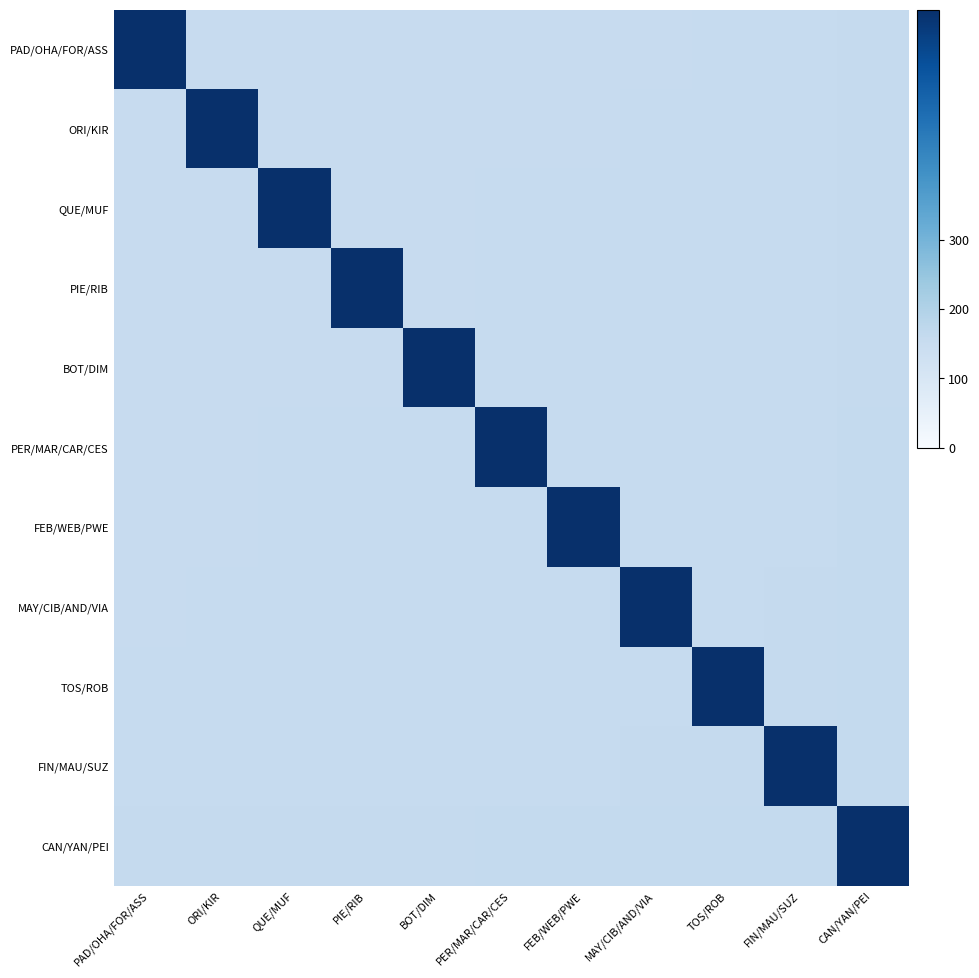

Reading left to right, transcribe all the data shown in this chart.

PAD/OHA/FOR/ASS: PAD/OHA/FOR/ASS=631.7	ORI/KIR=153.2	QUE/MUF=153.5	PIE/RIB=153.8	BOT/DIM=154.2	PER/MAR/CAR/CES=155.0	FEB/WEB/PWE=155.0	MAY/CIB/AND/VIA=155.2	TOS/ROB=155.5	FIN/MAU/SUZ=155.5	CAN/YAN/PEI=158.3
ORI/KIR: PAD/OHA/FOR/ASS=153.2	ORI/KIR=631.7	QUE/MUF=153.9	PIE/RIB=154.2	BOT/DIM=154.6	PER/MAR/CAR/CES=155.4	FEB/WEB/PWE=155.4	MAY/CIB/AND/VIA=155.6	TOS/ROB=155.9	FIN/MAU/SUZ=155.9	CAN/YAN/PEI=158.8
QUE/MUF: PAD/OHA/FOR/ASS=153.5	ORI/KIR=153.9	QUE/MUF=631.7	PIE/RIB=154.4	BOT/DIM=154.8	PER/MAR/CAR/CES=155.6	FEB/WEB/PWE=155.6	MAY/CIB/AND/VIA=155.8	TOS/ROB=156.1	FIN/MAU/SUZ=156.2	CAN/YAN/PEI=159.0
PIE/RIB: PAD/OHA/FOR/ASS=153.8	ORI/KIR=154.2	QUE/MUF=154.4	PIE/RIB=631.7	BOT/DIM=155.1	PER/MAR/CAR/CES=155.9	FEB/WEB/PWE=155.9	MAY/CIB/AND/VIA=156.2	TOS/ROB=156.4	FIN/MAU/SUZ=156.5	CAN/YAN/PEI=159.3
BOT/DIM: PAD/OHA/FOR/ASS=154.2	ORI/KIR=154.6	QUE/MUF=154.8	PIE/RIB=155.1	BOT/DIM=631.7	PER/MAR/CAR/CES=156.3	FEB/WEB/PWE=156.3	MAY/CIB/AND/VIA=156.6	TOS/ROB=156.8	FIN/MAU/SUZ=156.9	CAN/YAN/PEI=159.7
PER/MAR/CAR/CES: PAD/OHA/FOR/ASS=155.0	ORI/KIR=155.4	QUE/MUF=155.6	PIE/RIB=155.9	BOT/DIM=156.3	PER/MAR/CAR/CES=631.7	FEB/WEB/PWE=157.1	MAY/CIB/AND/VIA=157.4	TOS/ROB=157.6	FIN/MAU/SUZ=157.7	CAN/YAN/PEI=160.5
FEB/WEB/PWE: PAD/OHA/FOR/ASS=155.0	ORI/KIR=155.4	QUE/MUF=155.6	PIE/RIB=155.9	BOT/DIM=156.3	PER/MAR/CAR/CES=157.1	FEB/WEB/PWE=631.7	MAY/CIB/AND/VIA=157.4	TOS/ROB=157.6	FIN/MAU/SUZ=157.7	CAN/YAN/PEI=160.5
MAY/CIB/AND/VIA: PAD/OHA/FOR/ASS=155.2	ORI/KIR=155.6	QUE/MUF=155.8	PIE/RIB=156.2	BOT/DIM=156.6	PER/MAR/CAR/CES=157.4	FEB/WEB/PWE=157.4	MAY/CIB/AND/VIA=631.7	TOS/ROB=157.9	FIN/MAU/SUZ=157.9	CAN/YAN/PEI=160.7
TOS/ROB: PAD/OHA/FOR/ASS=155.5	ORI/KIR=155.9	QUE/MUF=156.1	PIE/RIB=156.4	BOT/DIM=156.8	PER/MAR/CAR/CES=157.6	FEB/WEB/PWE=157.6	MAY/CIB/AND/VIA=157.9	TOS/ROB=631.7	FIN/MAU/SUZ=158.2	CAN/YAN/PEI=161.0
FIN/MAU/SUZ: PAD/OHA/FOR/ASS=155.5	ORI/KIR=155.9	QUE/MUF=156.2	PIE/RIB=156.5	BOT/DIM=156.9	PER/MAR/CAR/CES=157.7	FEB/WEB/PWE=157.7	MAY/CIB/AND/VIA=157.9	TOS/ROB=158.2	FIN/MAU/SUZ=631.7	CAN/YAN/PEI=161.1
CAN/YAN/PEI: PAD/OHA/FOR/ASS=158.3	ORI/KIR=158.8	QUE/MUF=159.0	PIE/RIB=159.3	BOT/DIM=159.7	PER/MAR/CAR/CES=160.5	FEB/WEB/PWE=160.5	MAY/CIB/AND/VIA=160.7	TOS/ROB=161.0	FIN/MAU/SUZ=161.1	CAN/YAN/PEI=631.7